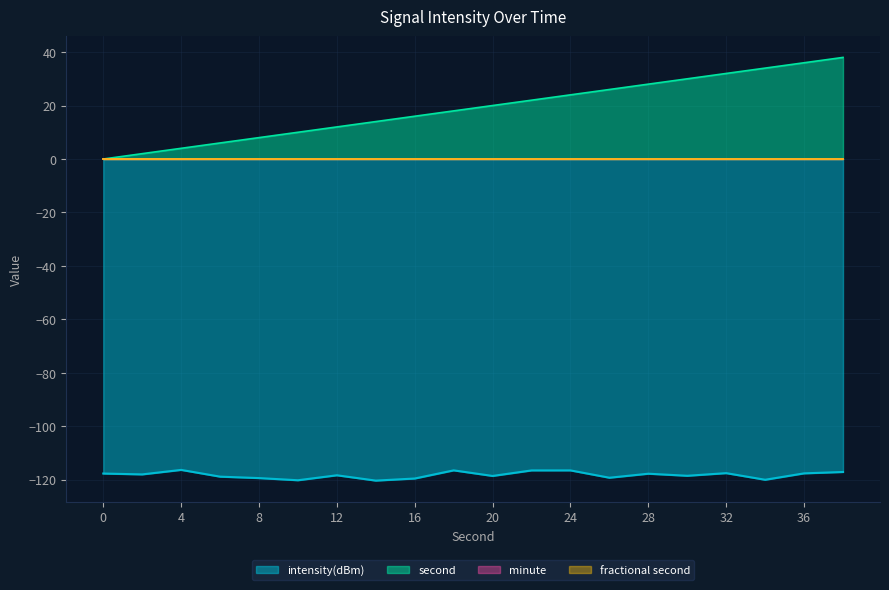

Read the intensity(dBm) value at 20.

-118.6